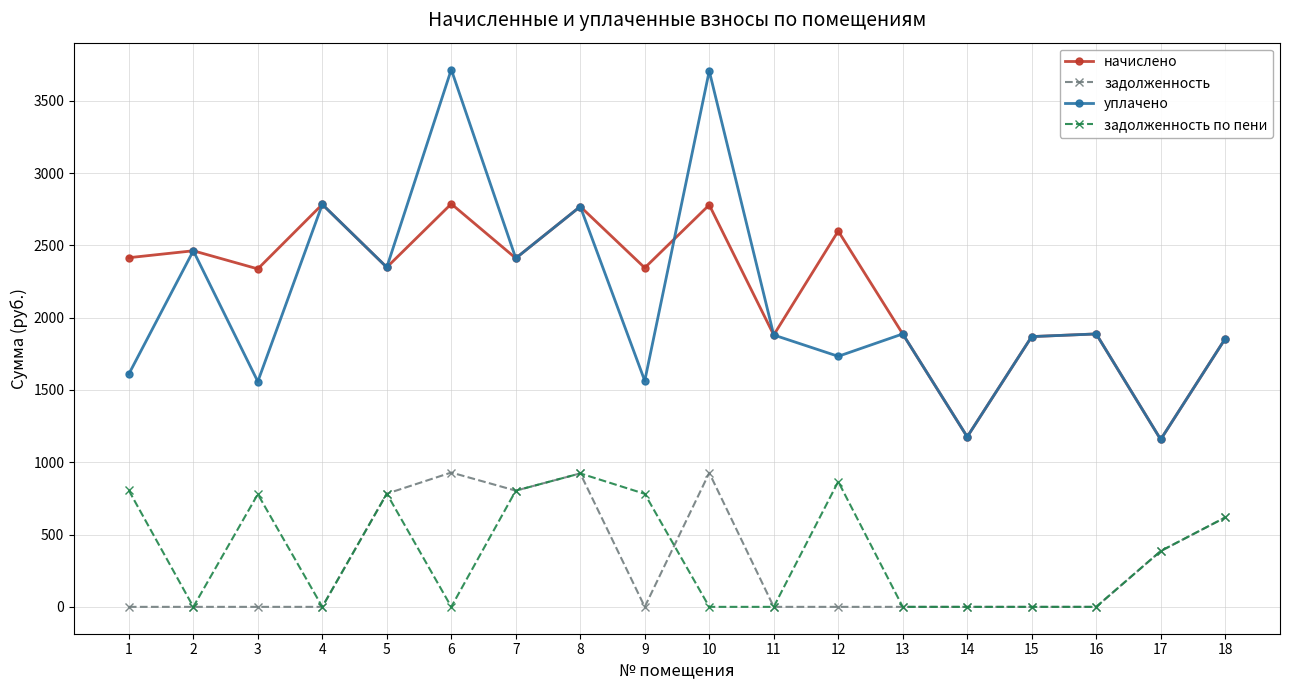

What is the value of the уплачено point at the 10th from the left?

3706.7